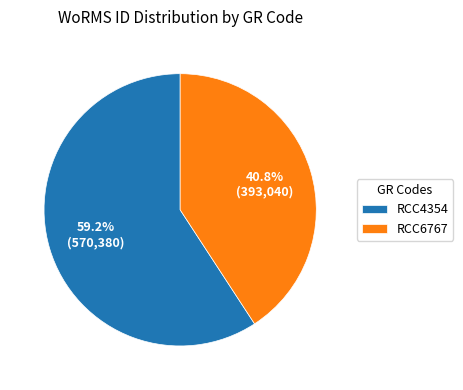

The RCC6767 slice represents 53% of the pie. True or false?

False